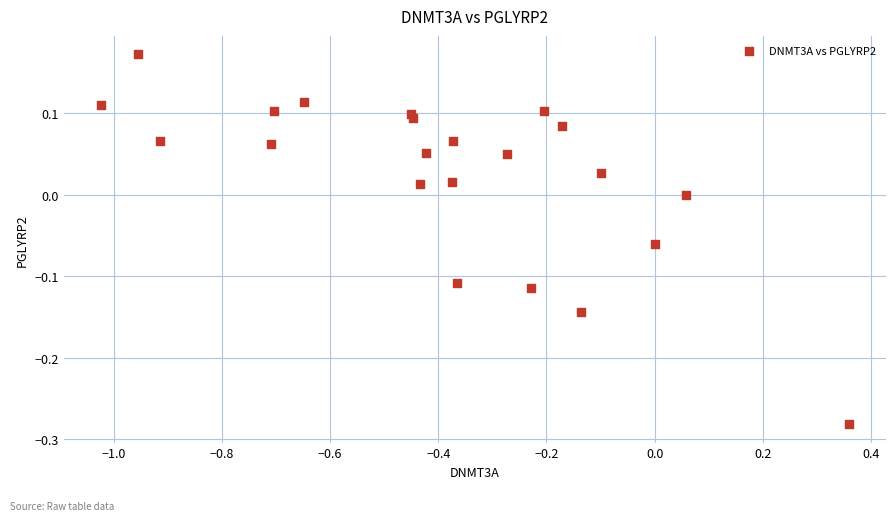

What is the range of X values (max minus min)?

1.4